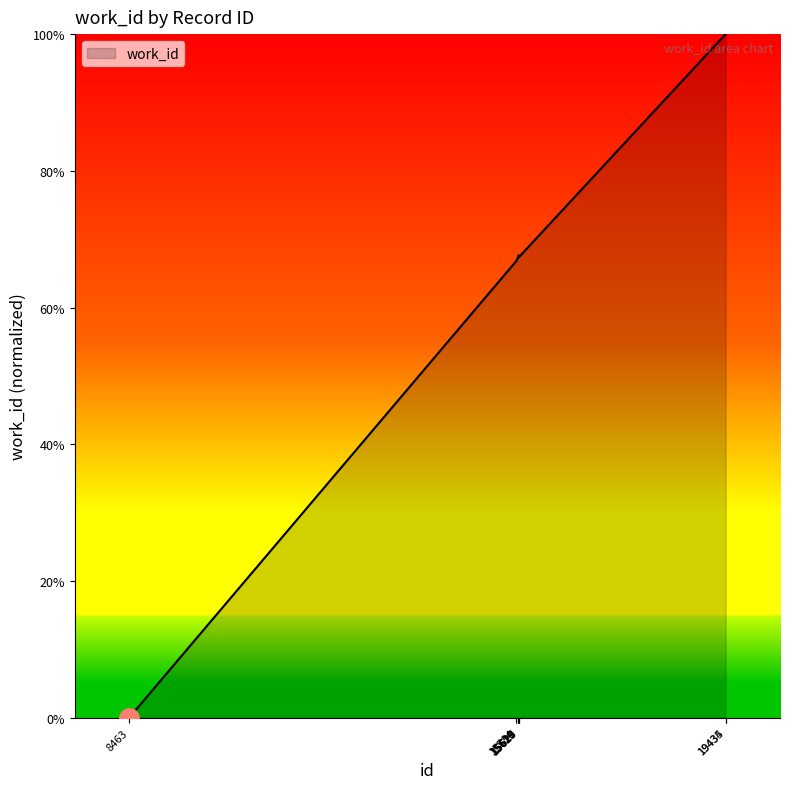

What is the maximum value shown in the chart?

100.0